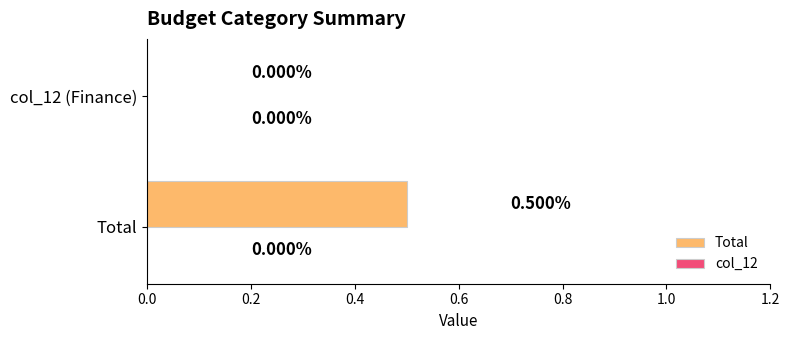

How many positive values are there?

1